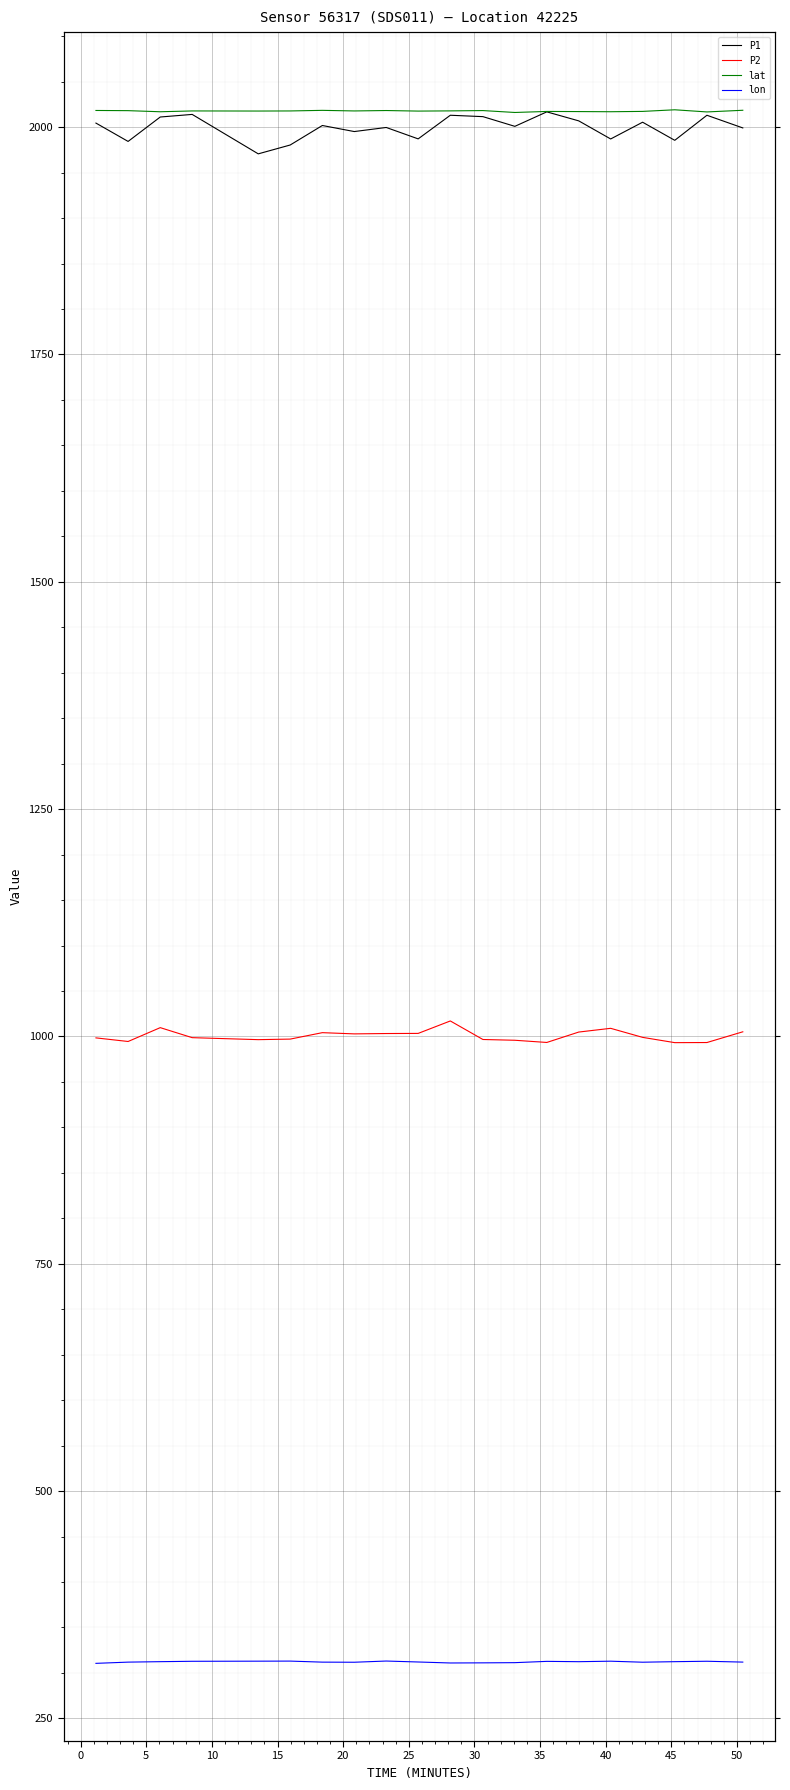

List the series in order of their peak value, highest first.

lat, P1, P2, lon